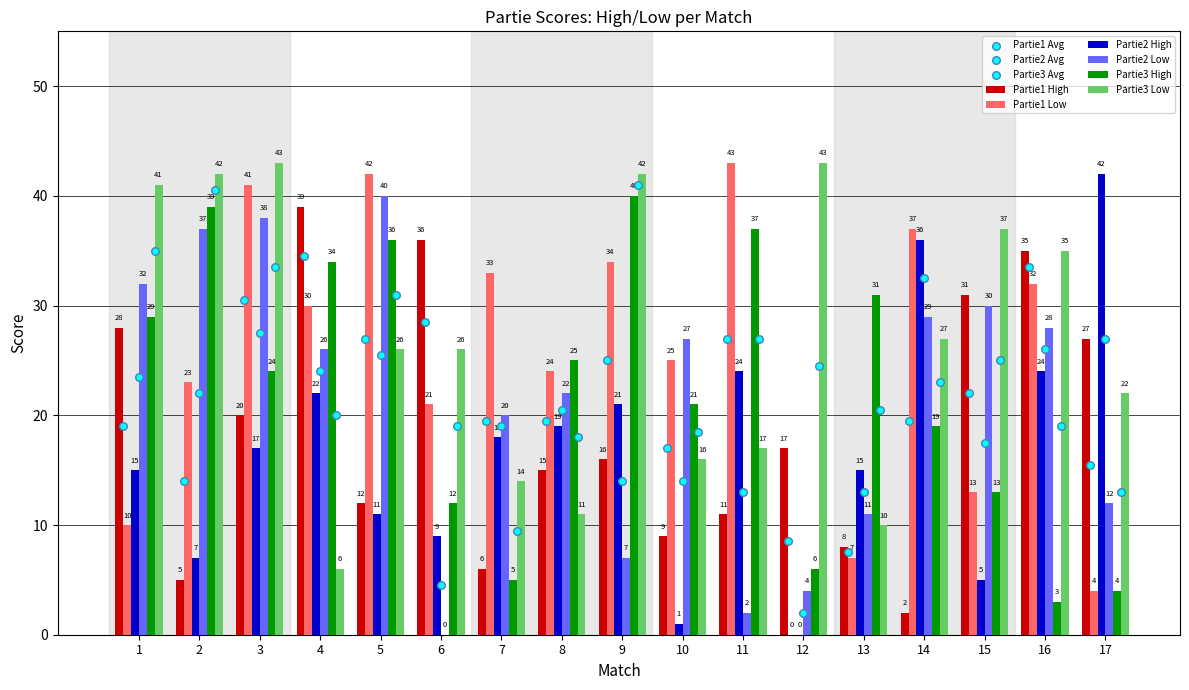

At which category is the sum across all series the highest?

3